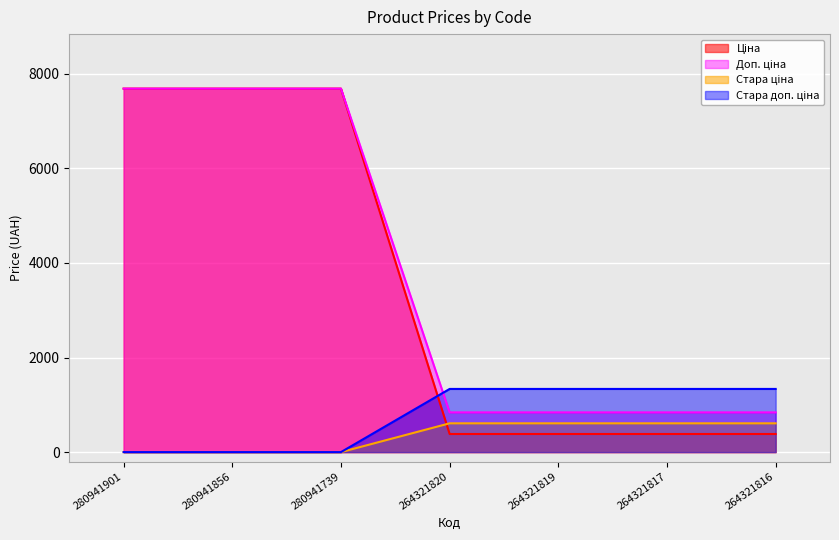

How many data points in Стара доп. ціна are less than 1335?

3